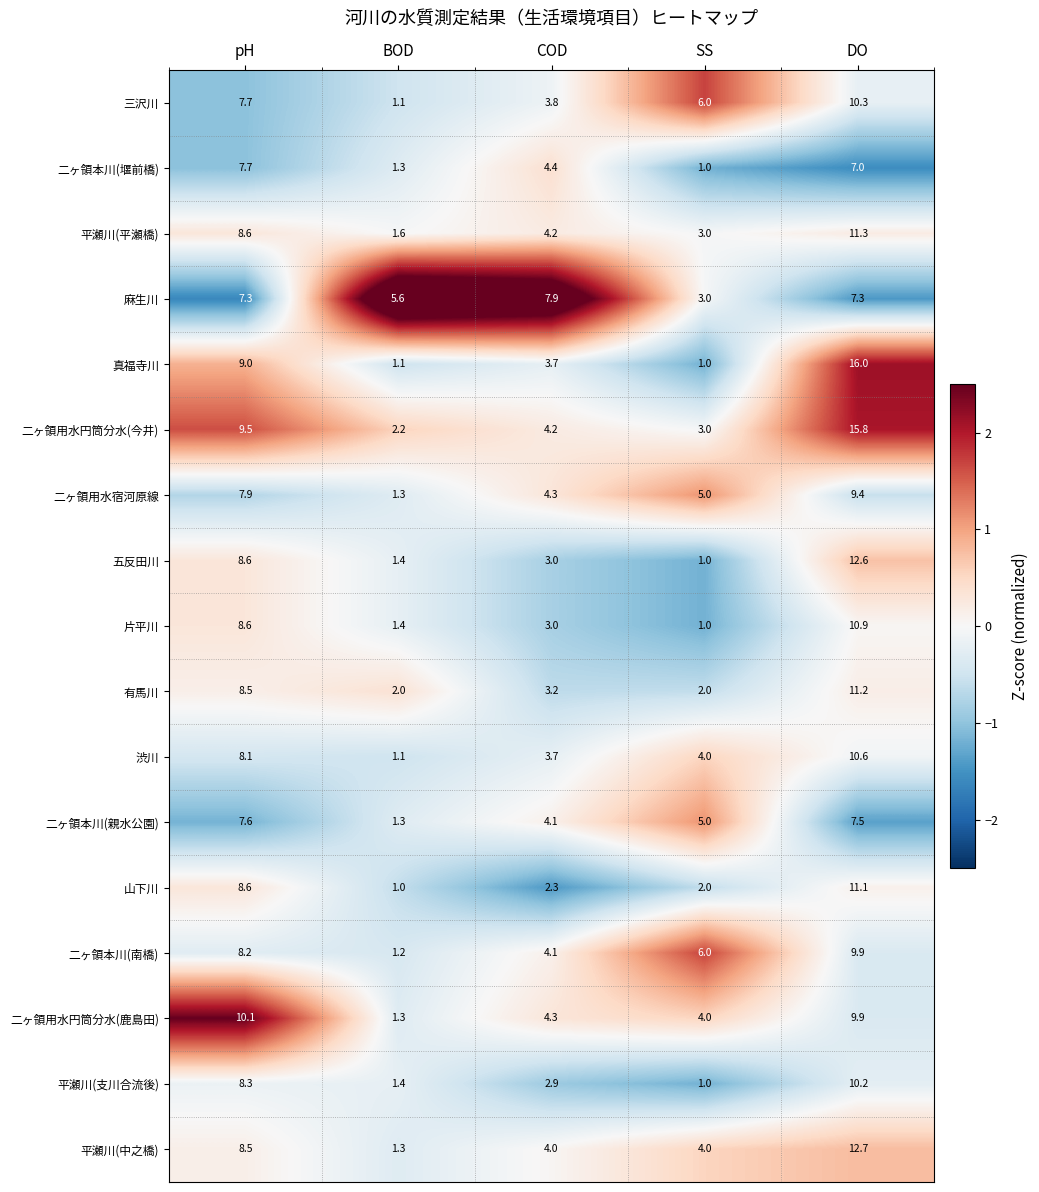

Which series has the widest spread of values?

真福寺川